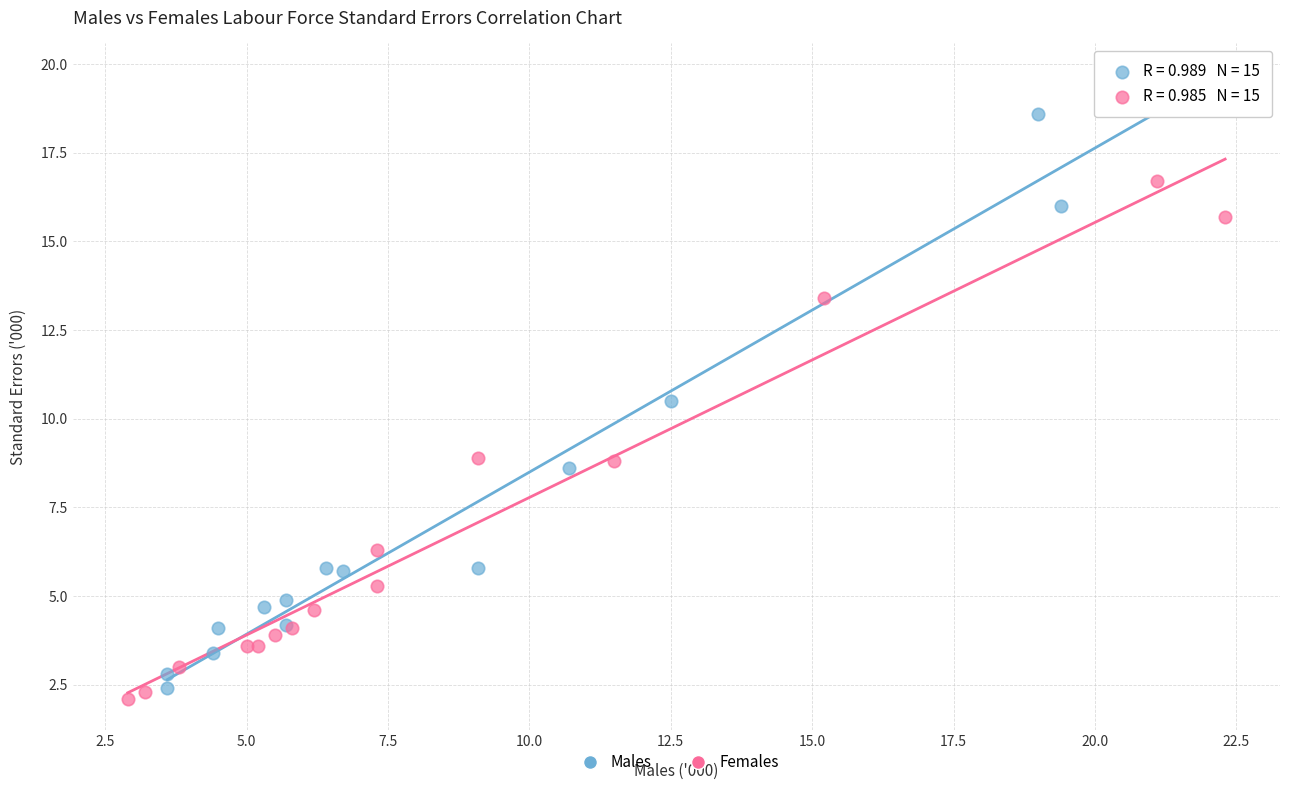

Which series has the widest spread of Y values?

Males